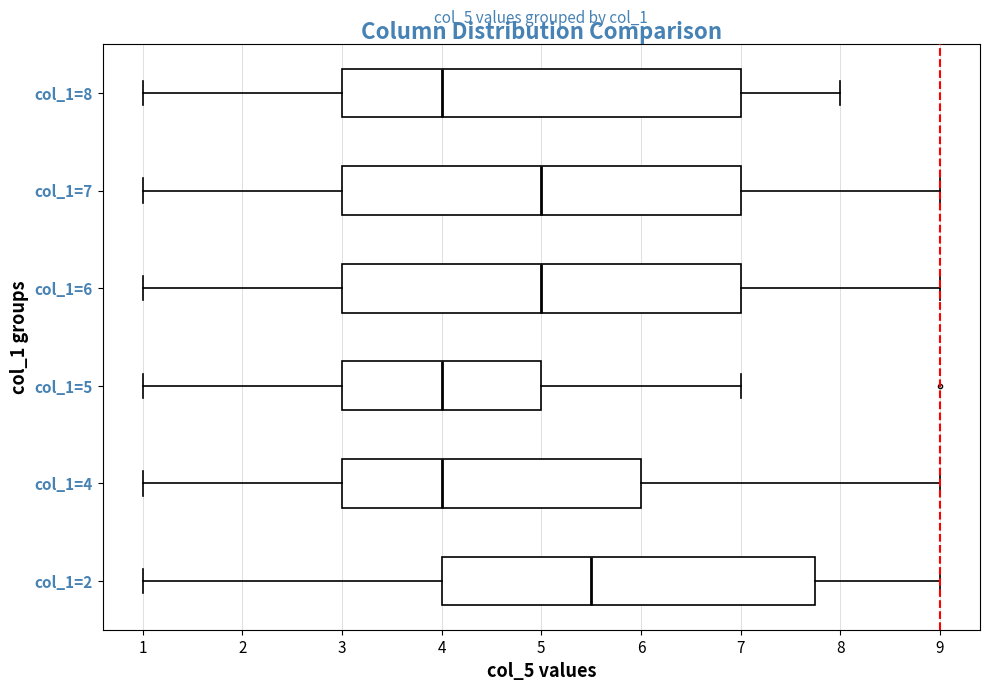

Reading bottom to top, transcribe this box plot: for each box, give where its median line is, the range the box spans, and where its two whiskers end, as read against the x-axis. The values are not printed on the chart, so give them approximately, as read against the axis.

col_1=2: median 5.5, box 4.0 to 7.8, whiskers 1.0 to 9.0
col_1=4: median 4.0, box 3.0 to 6.0, whiskers 1.0 to 9.0
col_1=5: median 4.0, box 3.0 to 5.0, whiskers 1.0 to 7.0
col_1=6: median 5.0, box 3.0 to 7.0, whiskers 1.0 to 9.0
col_1=7: median 5.0, box 3.0 to 7.0, whiskers 1.0 to 9.0
col_1=8: median 4.0, box 3.0 to 7.0, whiskers 1.0 to 8.0